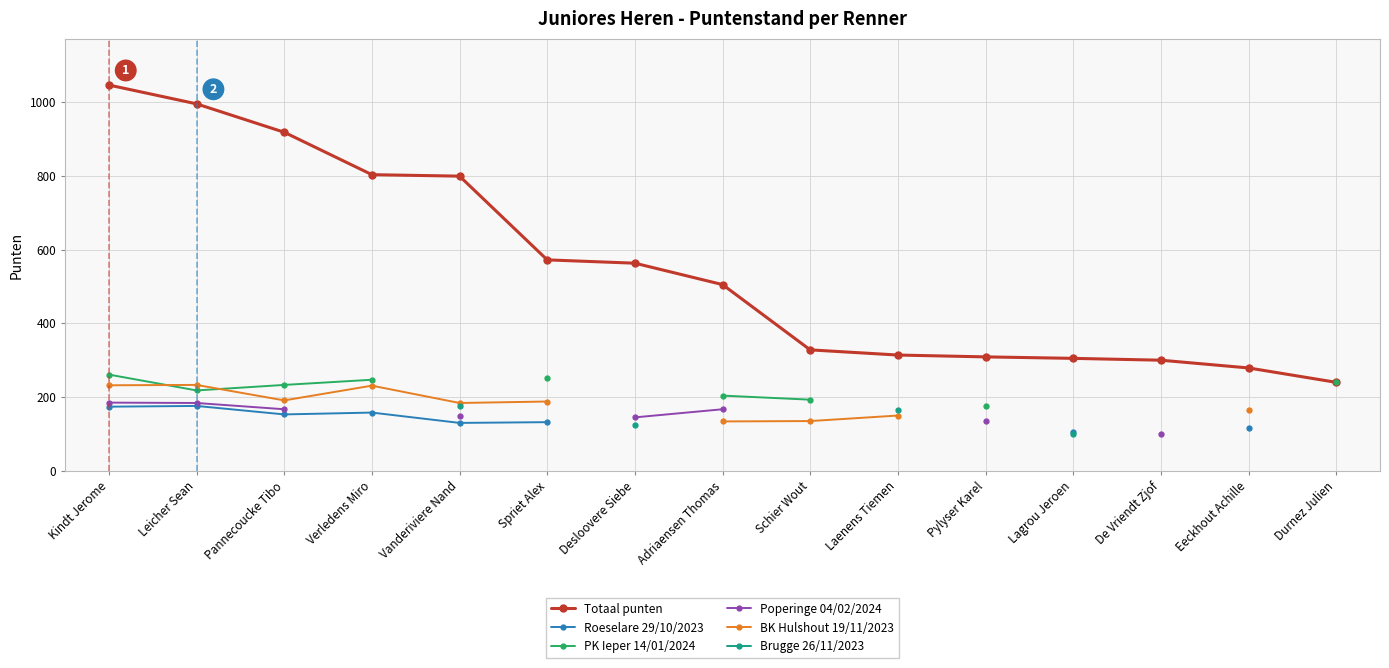

Where does the BK Hulshout 19/11/2023 series first go above 231?

Kindt Jerome